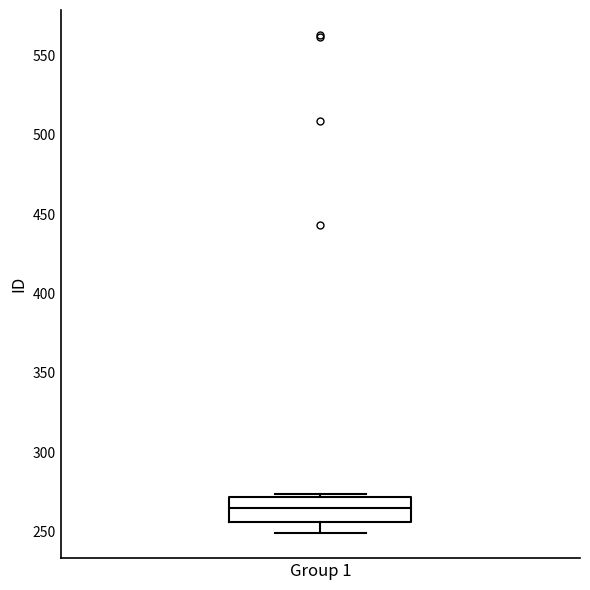

Where does the median line of the box for Group 1 sit on the y-axis? The values are not printed on the chart, so give them approximately, as read against the axis.

265